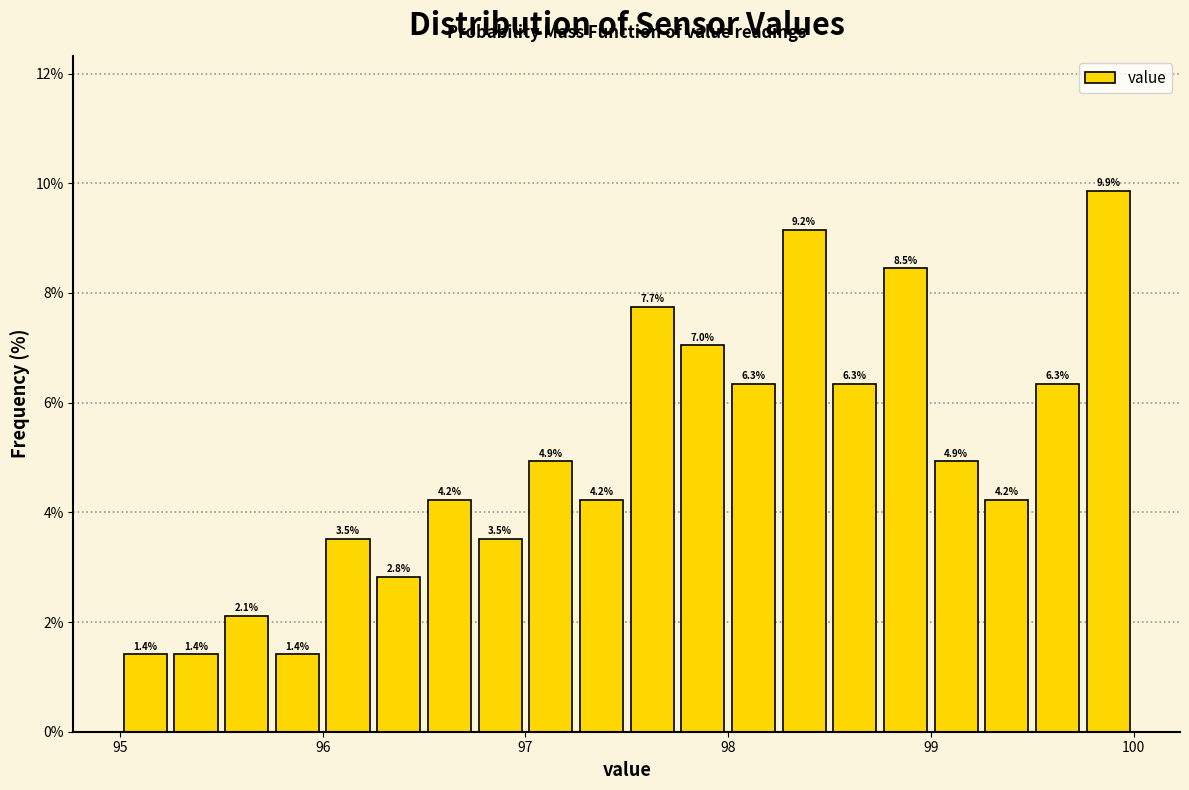

Around what value on the x-axis is the tallest bar? Give the approximate position of its centre, as read against the axis.

99.9